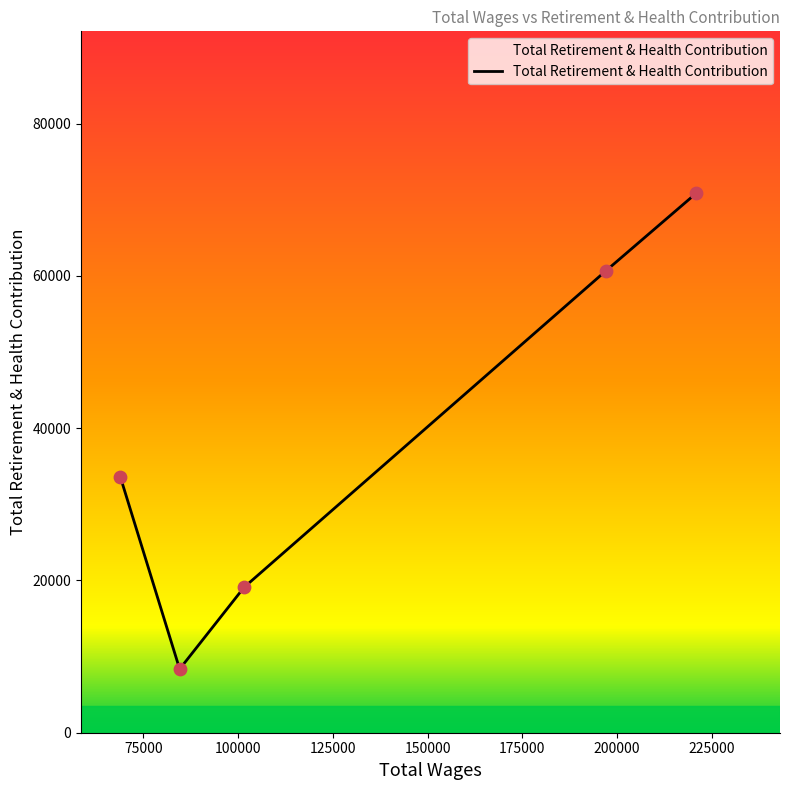

What is the sum of all values?

192671